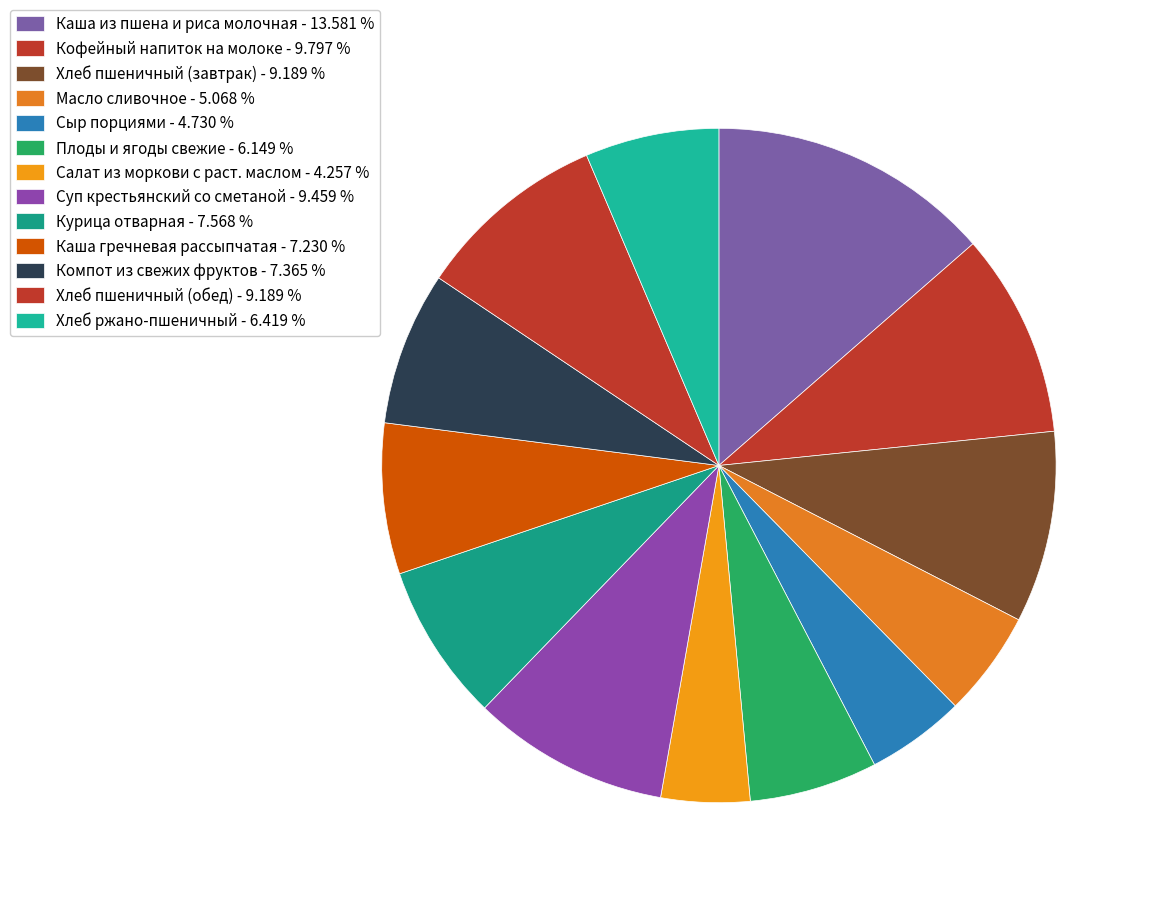

To the nearest percent, what is the combined percentage of Кофейный напиток на молоке and Хлеб пшеничный (завтрак)?

19%